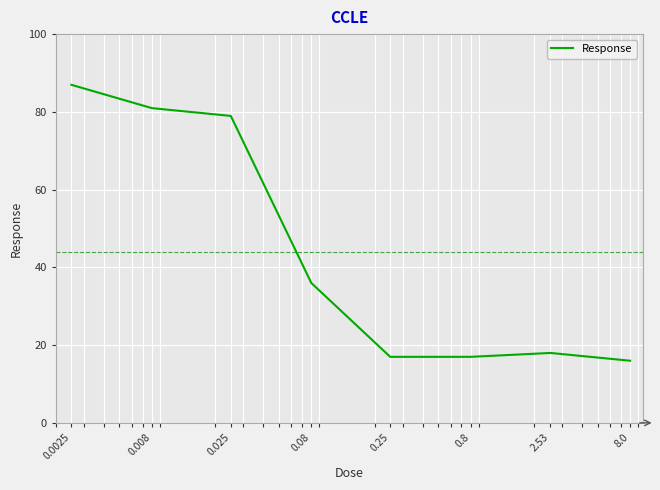

True or false: the data has more than 1 interior local peaks.

False